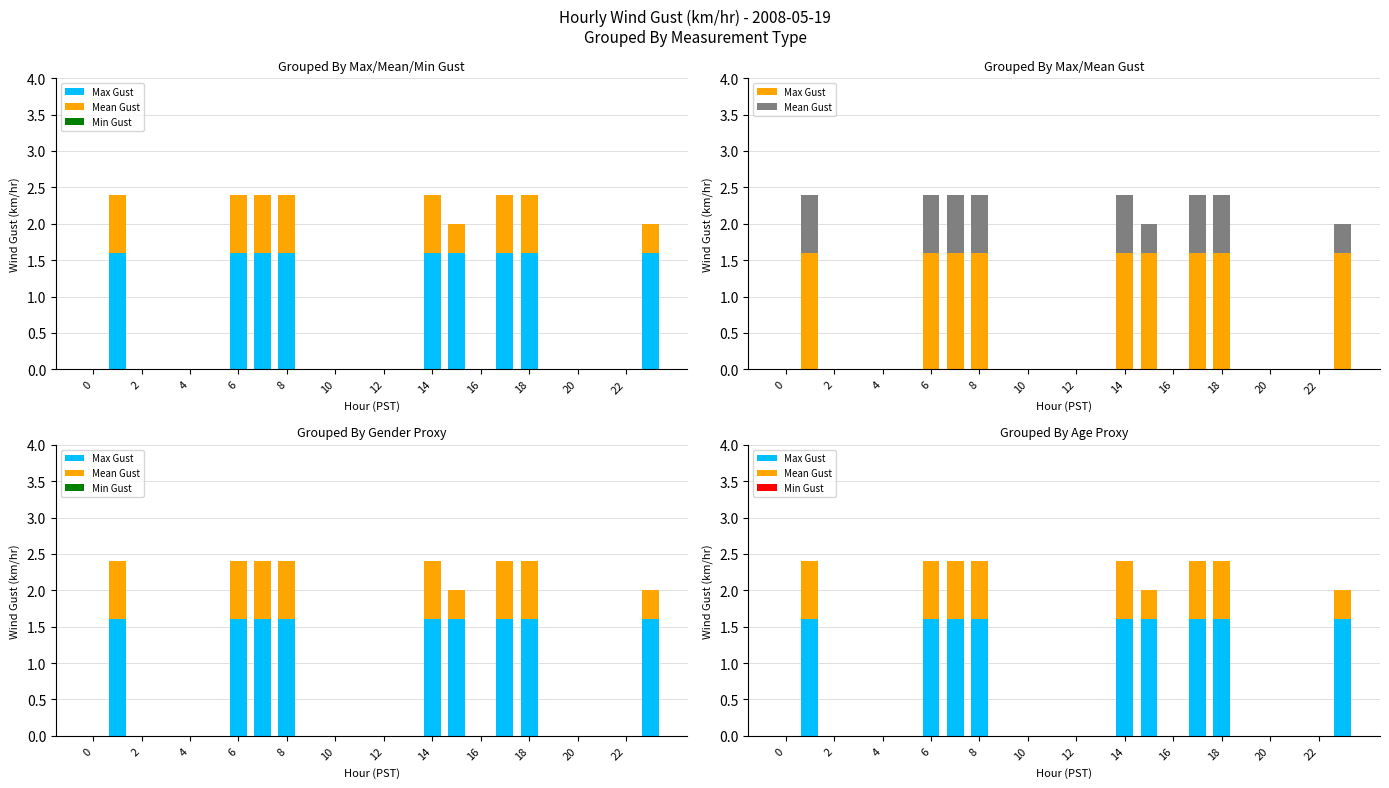

Which series has the largest total across all categories?

Max Gust